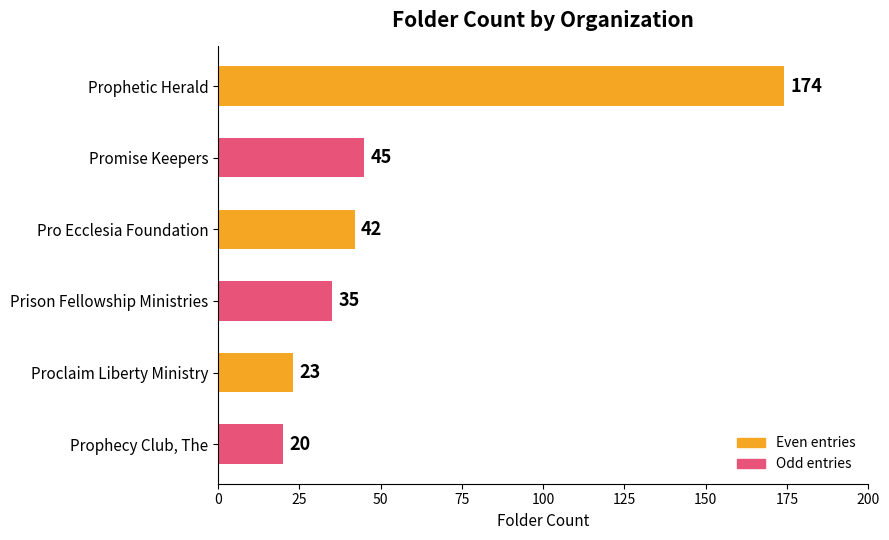

Rank the categories by value from lowest to highest.

Prophecy Club, The, Proclaim Liberty Ministry, Prison Fellowship Ministries, Pro Ecclesia Foundation, Promise Keepers, Prophetic Herald